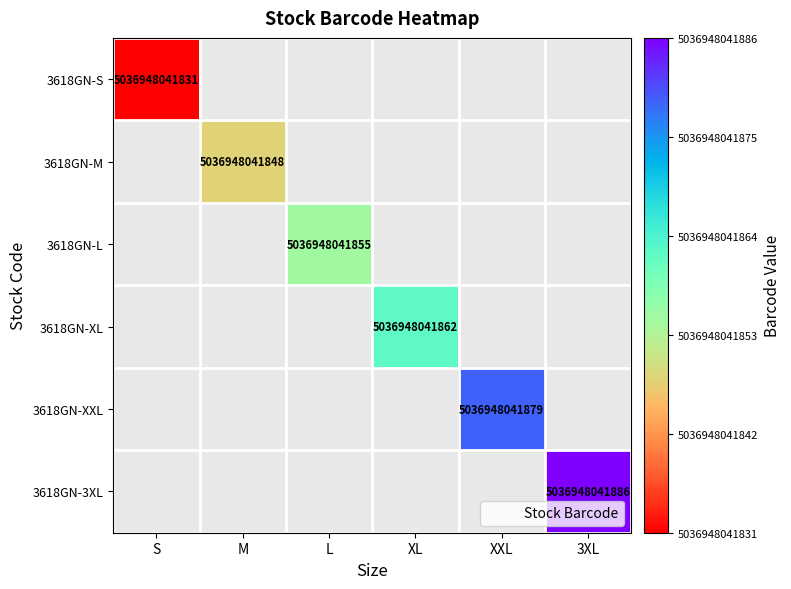

Rank the categories by 3618GN-S value from highest to lowest.

S, M, L, XL, XXL, 3XL